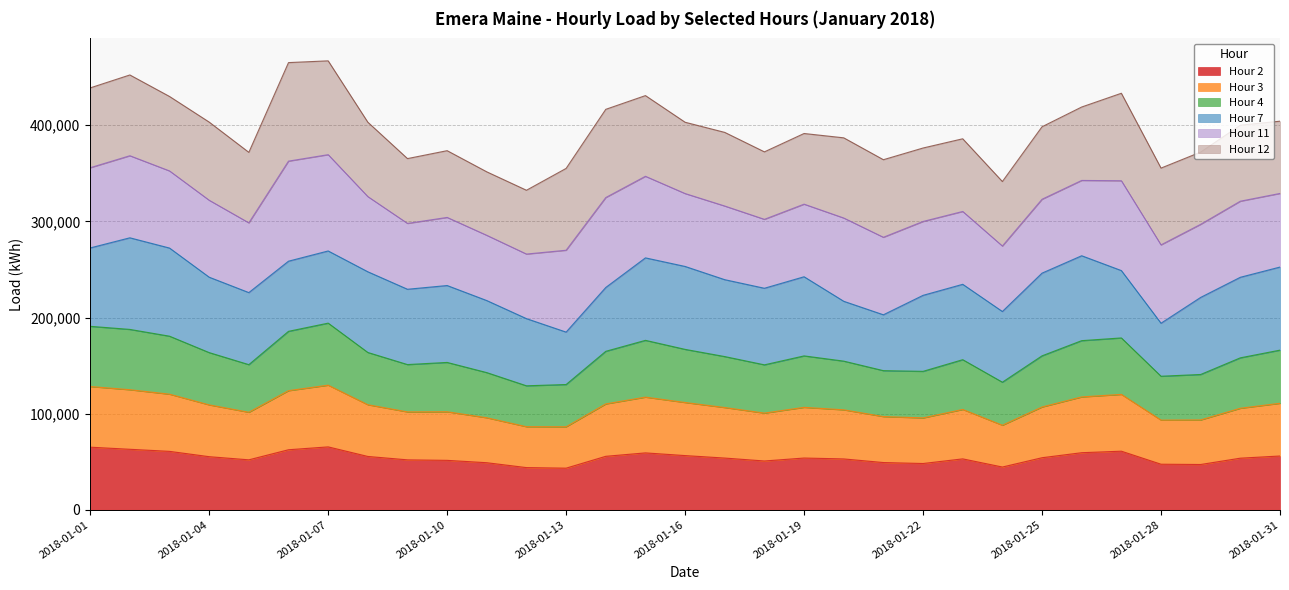

What is the maximum value for Hour 2?

65424